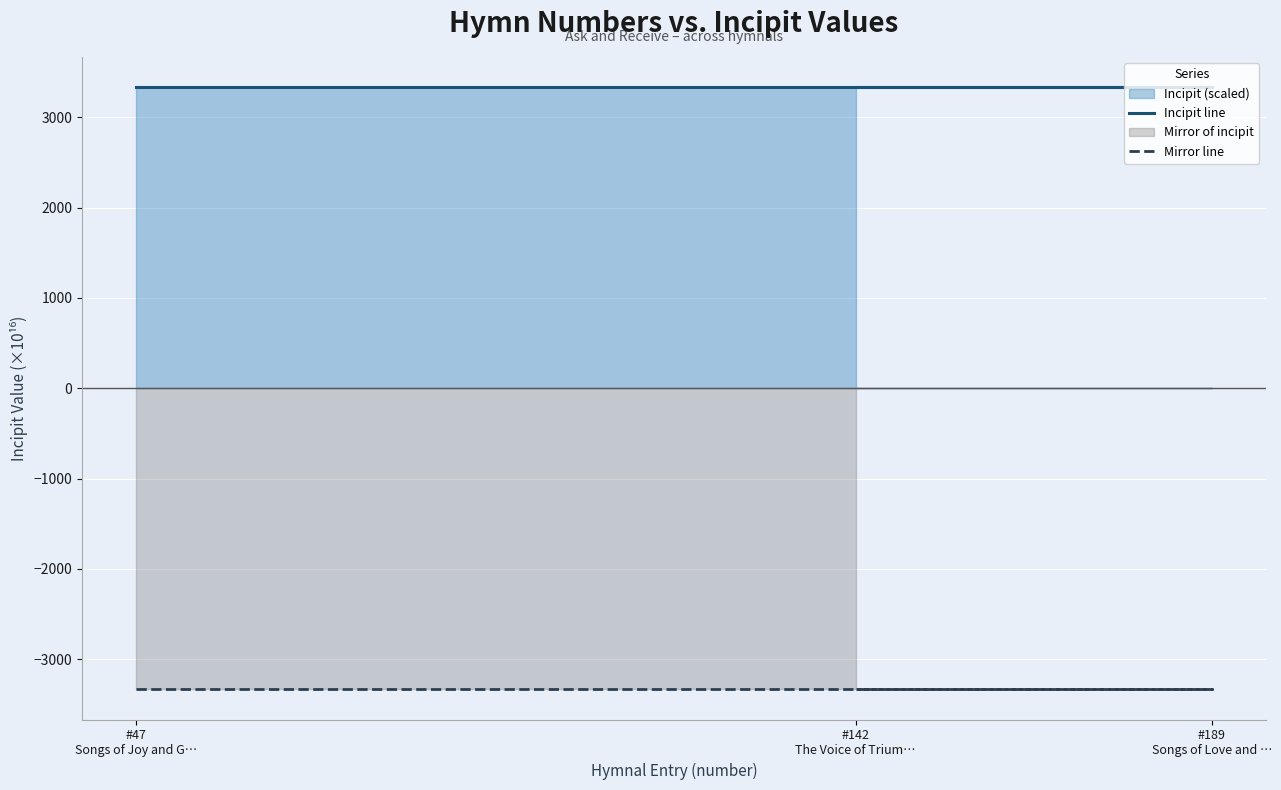

How many lines are shown in the chart?

2